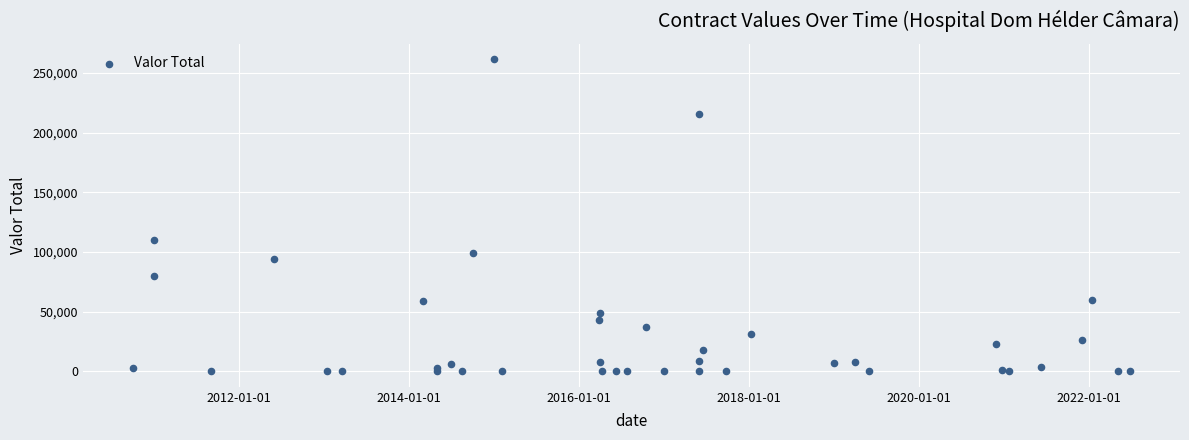

What Y value in the scatter plot is closest to 130673?

110000.0